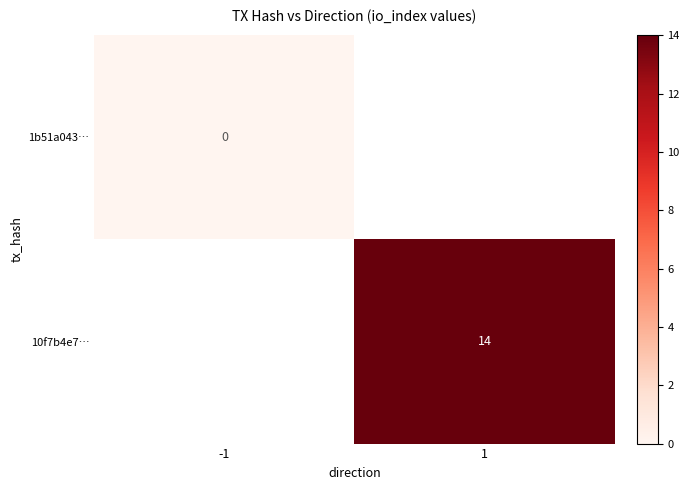

Is the value of 1b51a043… at -1 greater than the value of 10f7b4e7… at 1?

No